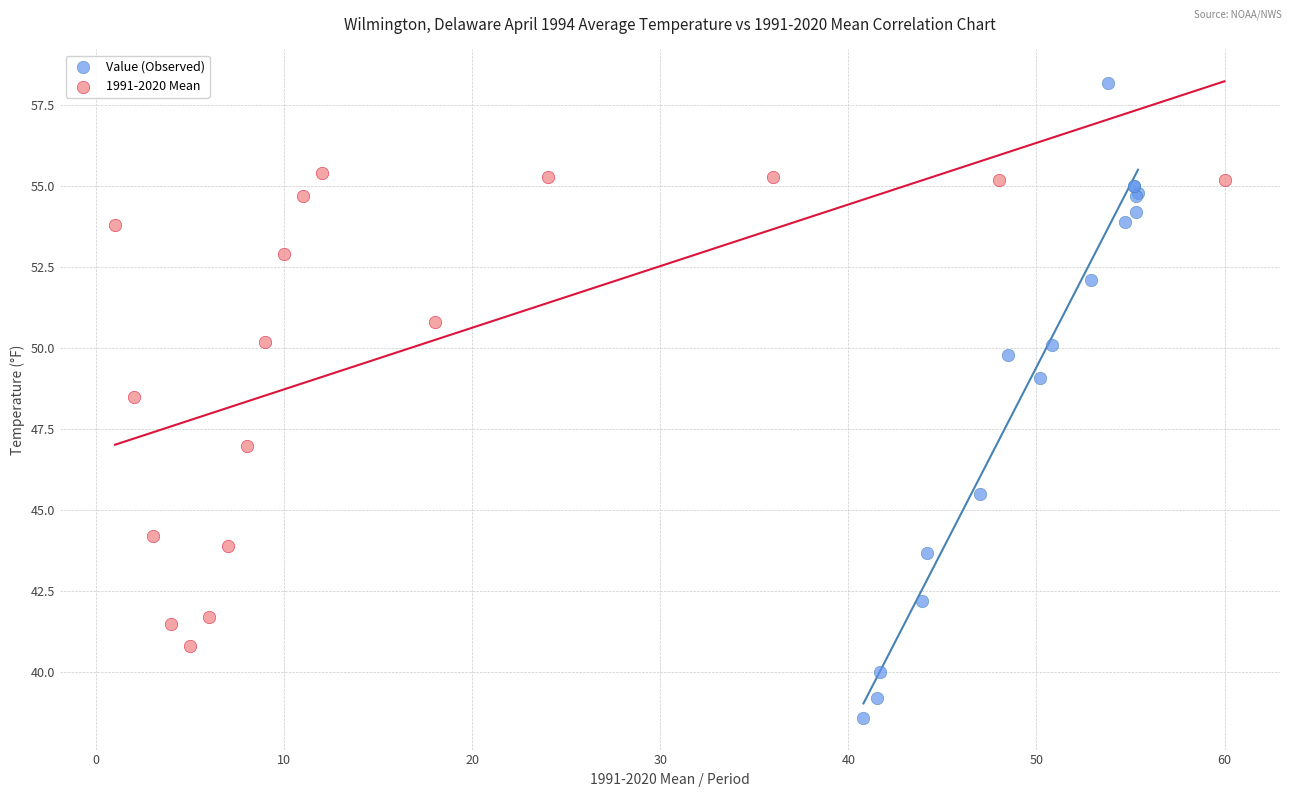

Which series reaches the maximum Y coordinate?

Value (Observed)